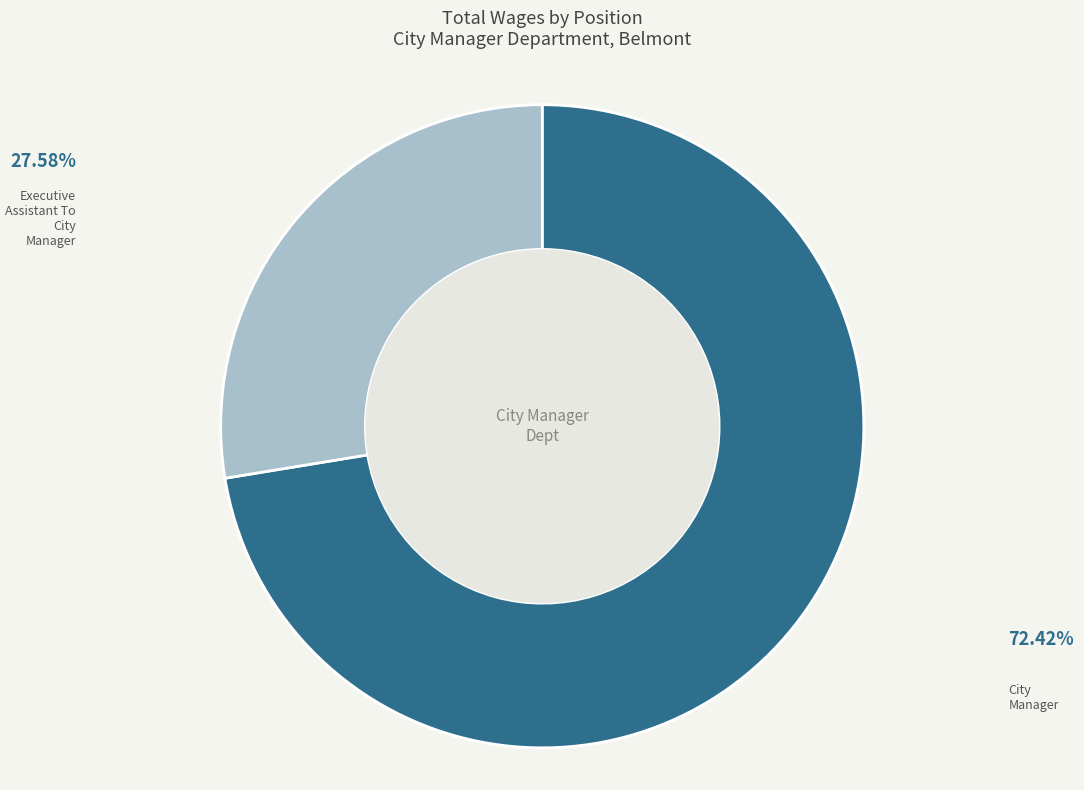

Is there a majority slice in this chart?

Yes